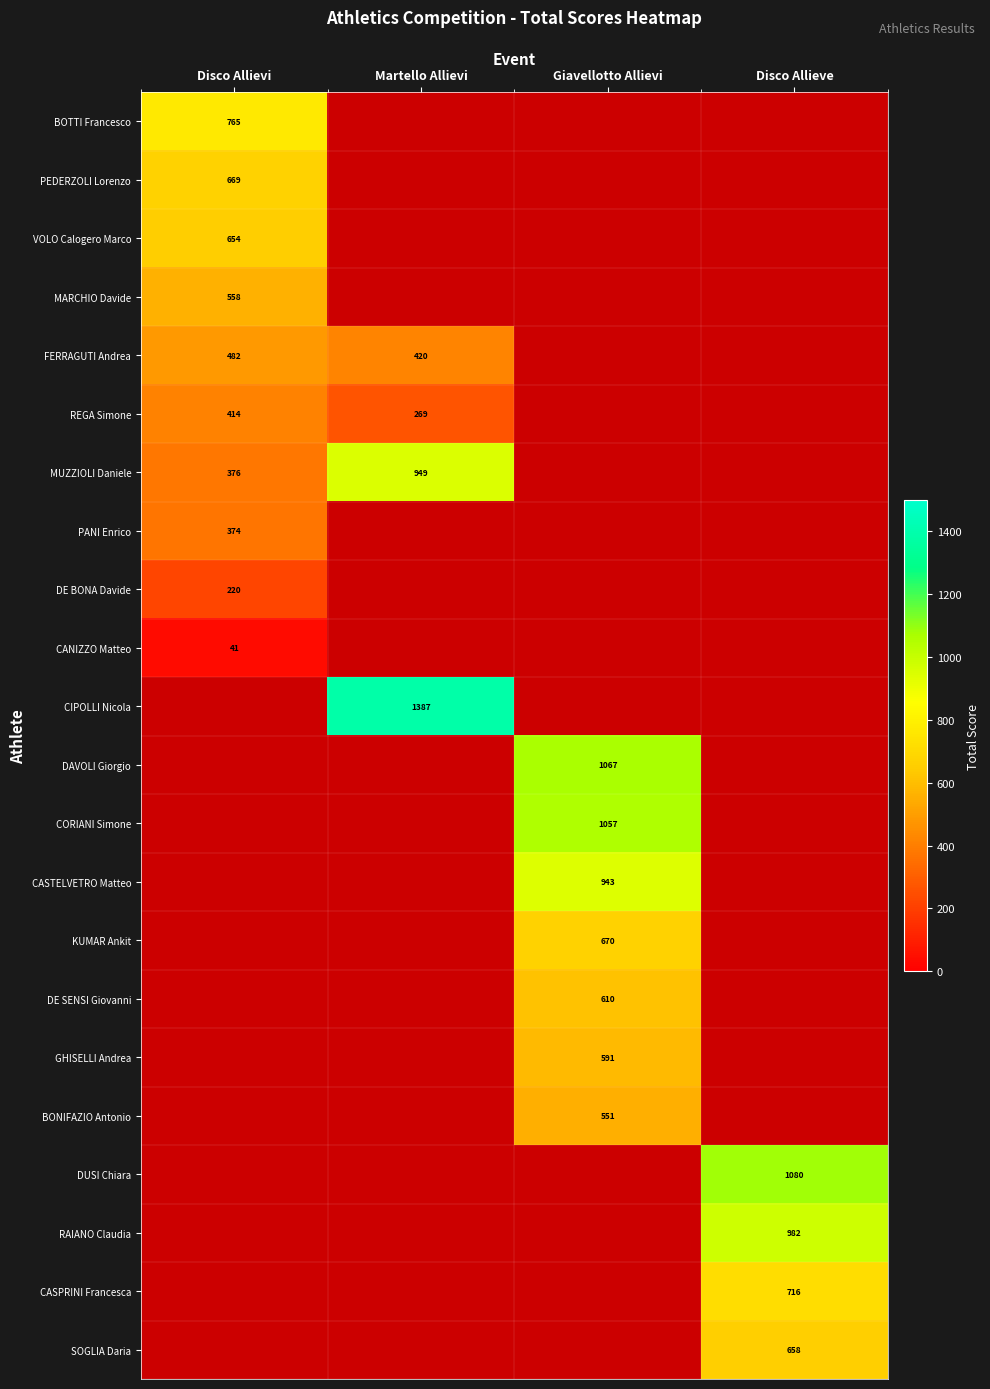

True or false: GHISELLI Andrea has a value of 779 at Giavellotto Allievi.

False